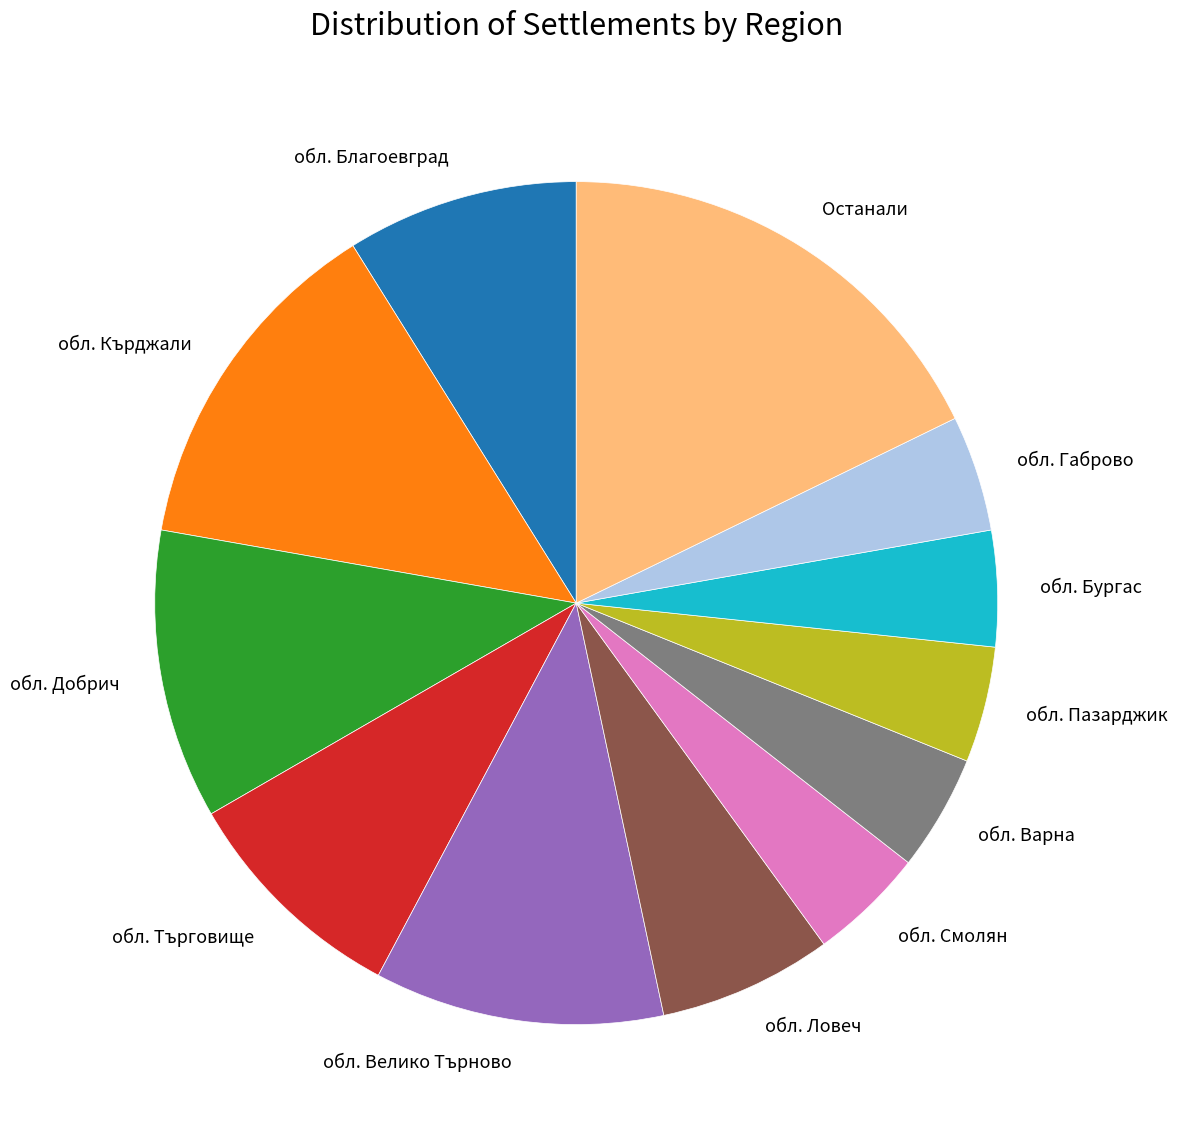

Which category has the biggest portion of the pie?

Останали